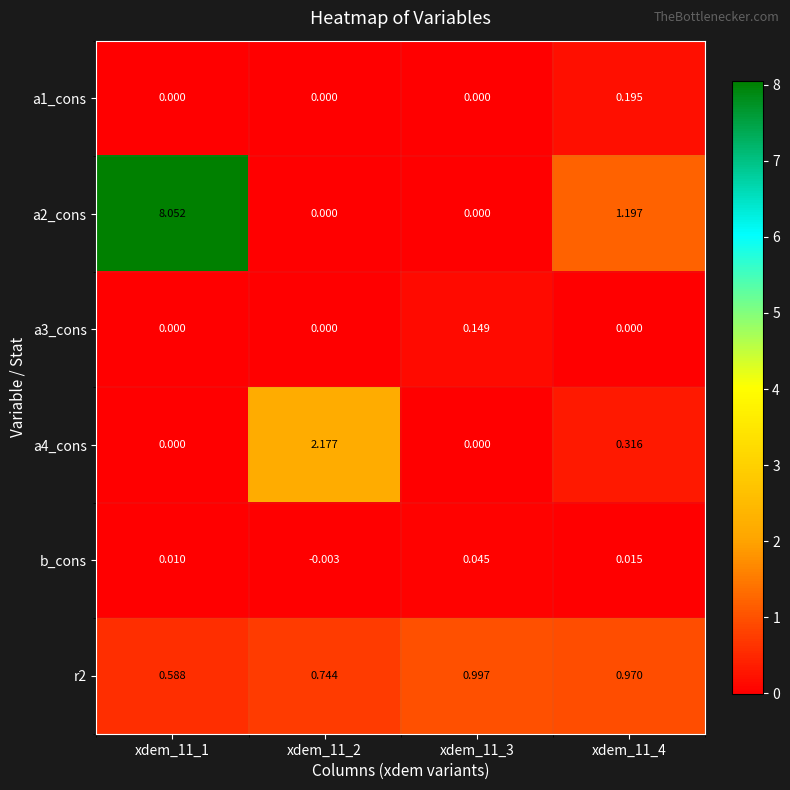

Is the value of b_cons at xdem_11_1 greater than the value of a4_cons at xdem_11_4?

No